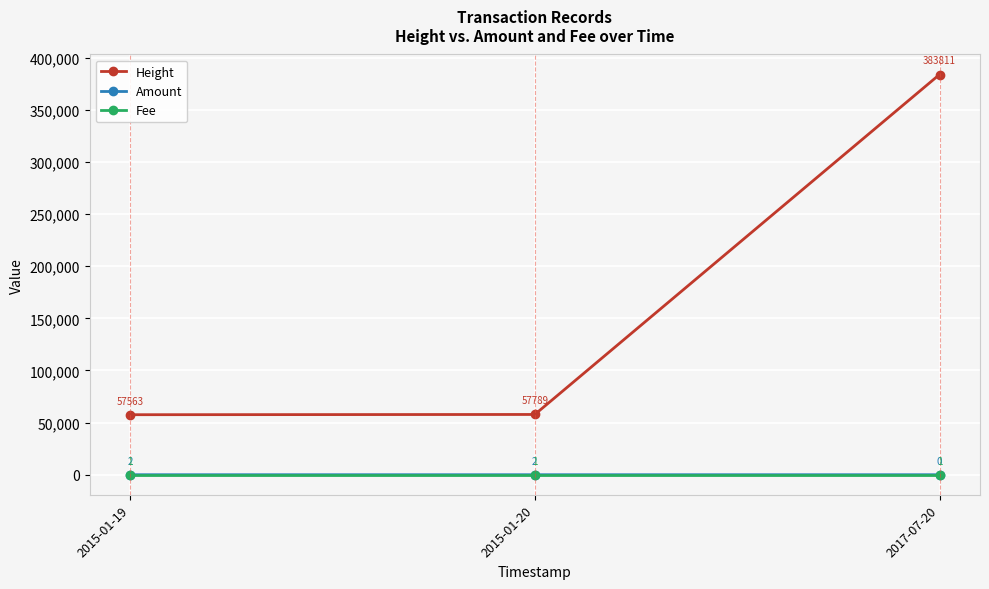

Which series has the largest range (max minus min)?

Height